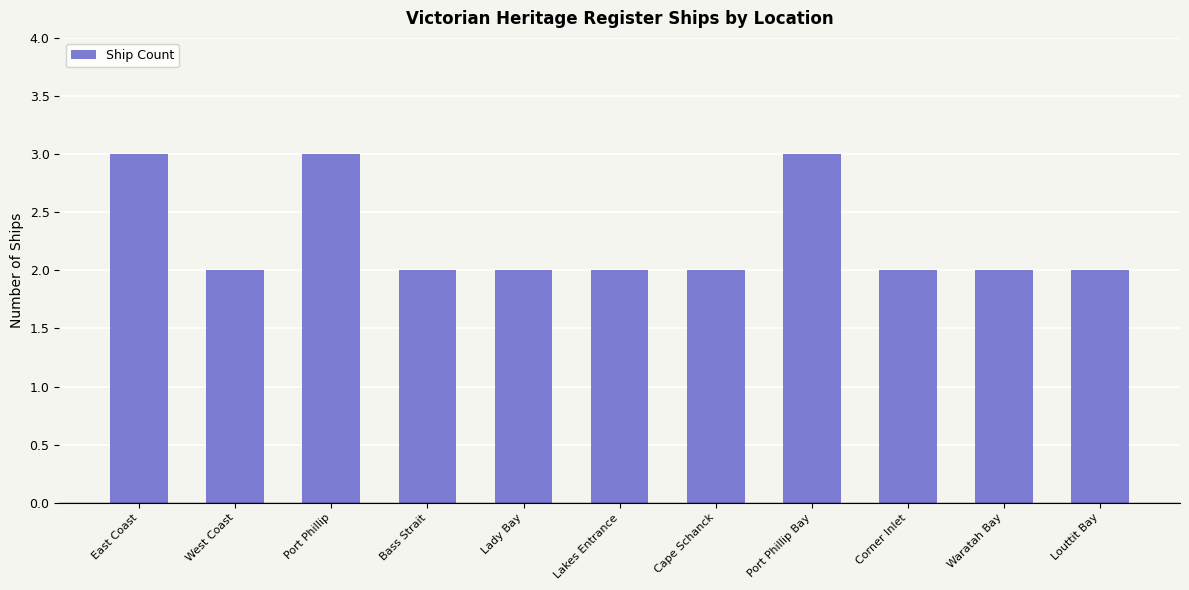

What is the label of the 7th bar from the right?

Lady Bay